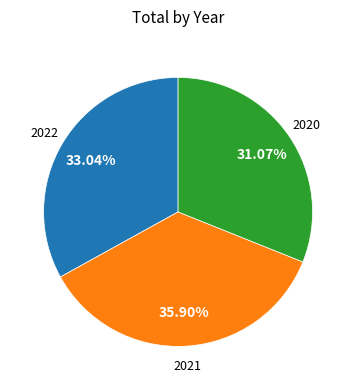

What percentage do 2021 and 2020 together represent?

67.0%